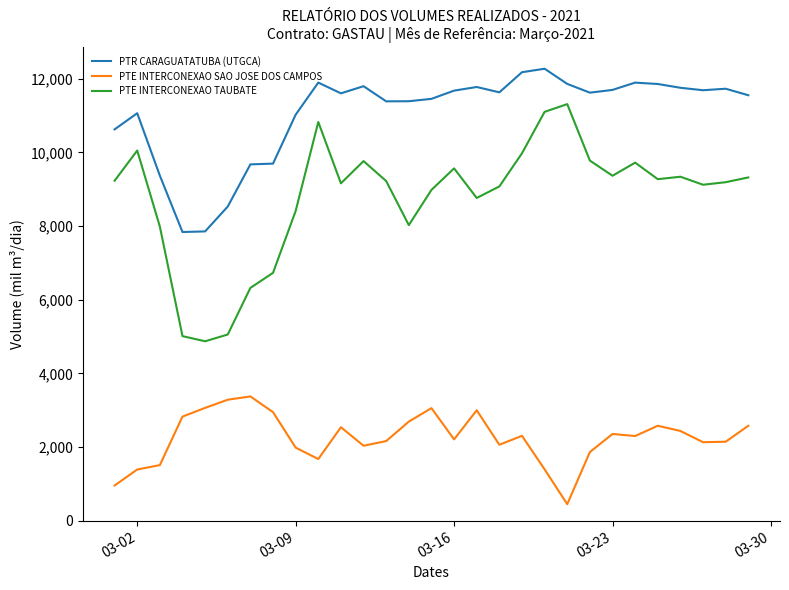

True or false: PTE INTERCONEXAO SAO JOSE DOS CAMPOS and PTE INTERCONEXAO TAUBATE cross at least once.

False